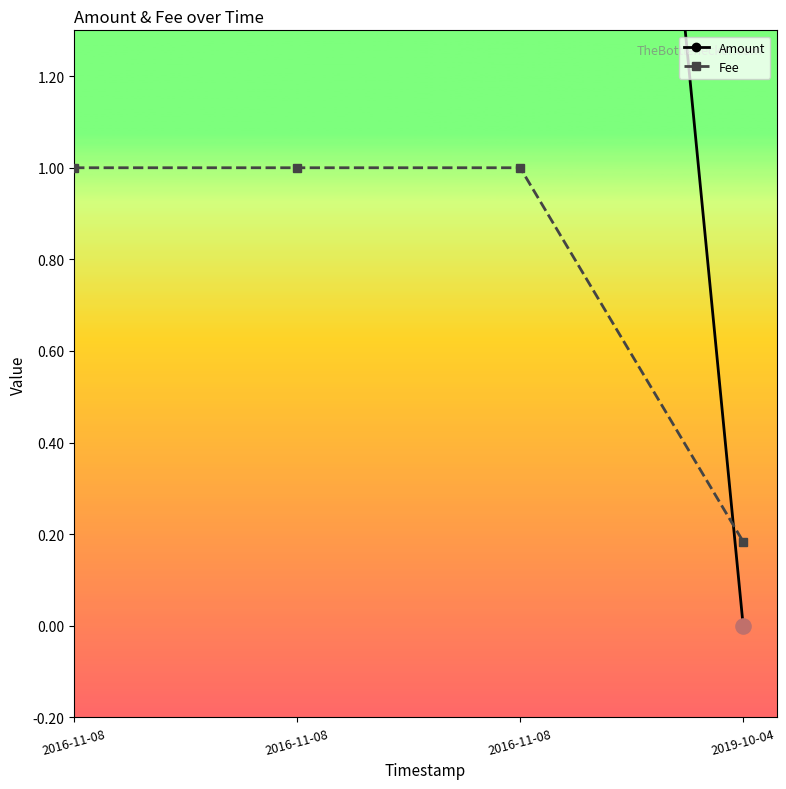

What are all the series names shown in the legend?

Amount, Fee